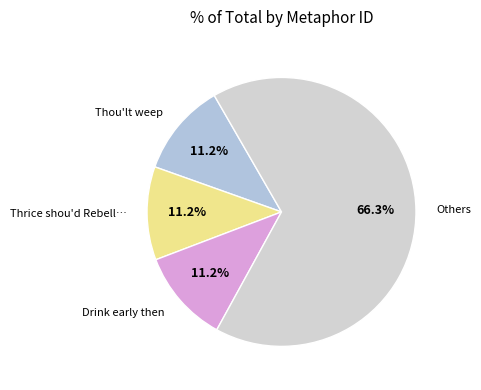

Approximately how many times larger is the value at Others compared to Thou'lt weep?

5.9